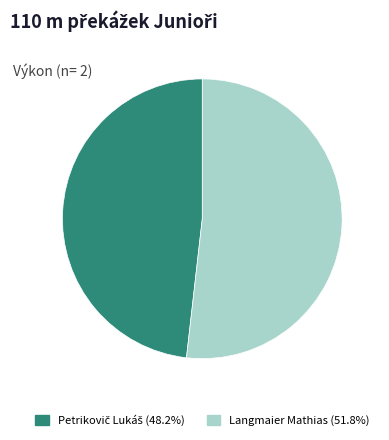

Which category accounts for the majority?

Langmaier Mathias